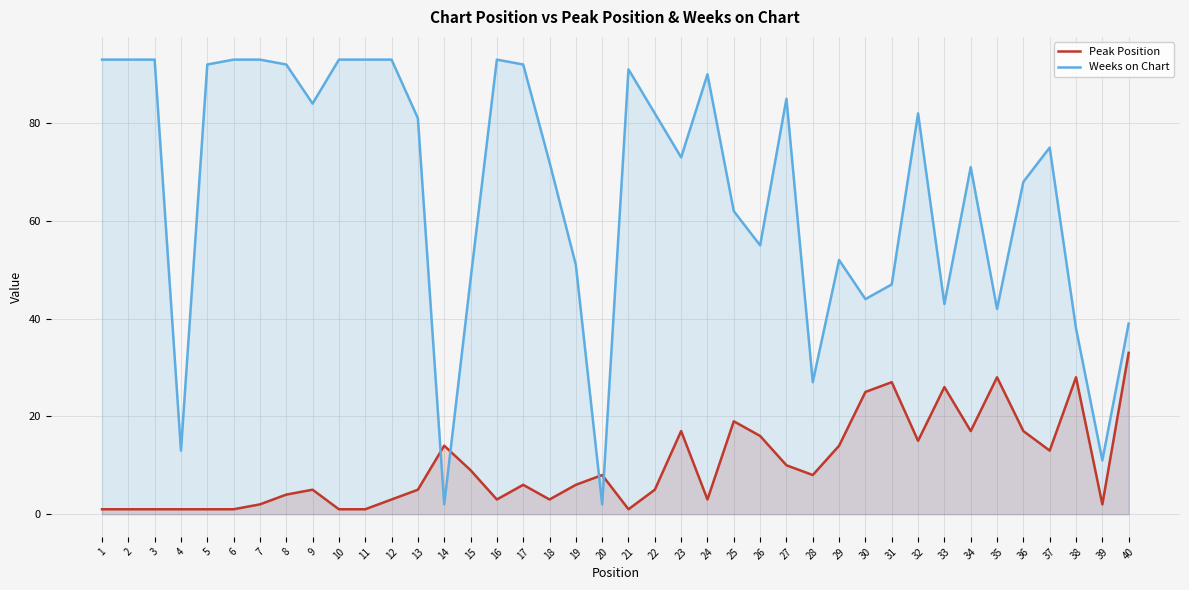

What is the difference between the Peak Position values at 18 and 19?

3